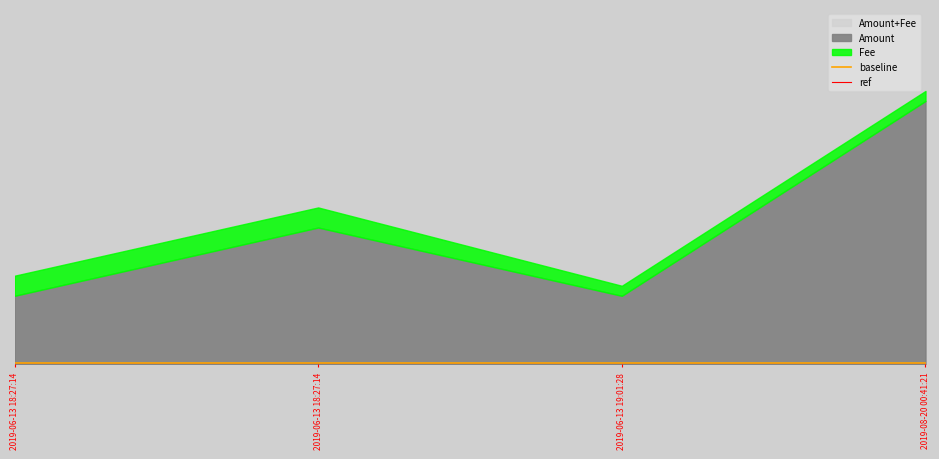

List the labels in order of baseline value, largest first.

2019-06-13 18:27:14, 2019-06-13 18:27:14, 2019-06-13 19:01:28, 2019-08-20 00:41:21